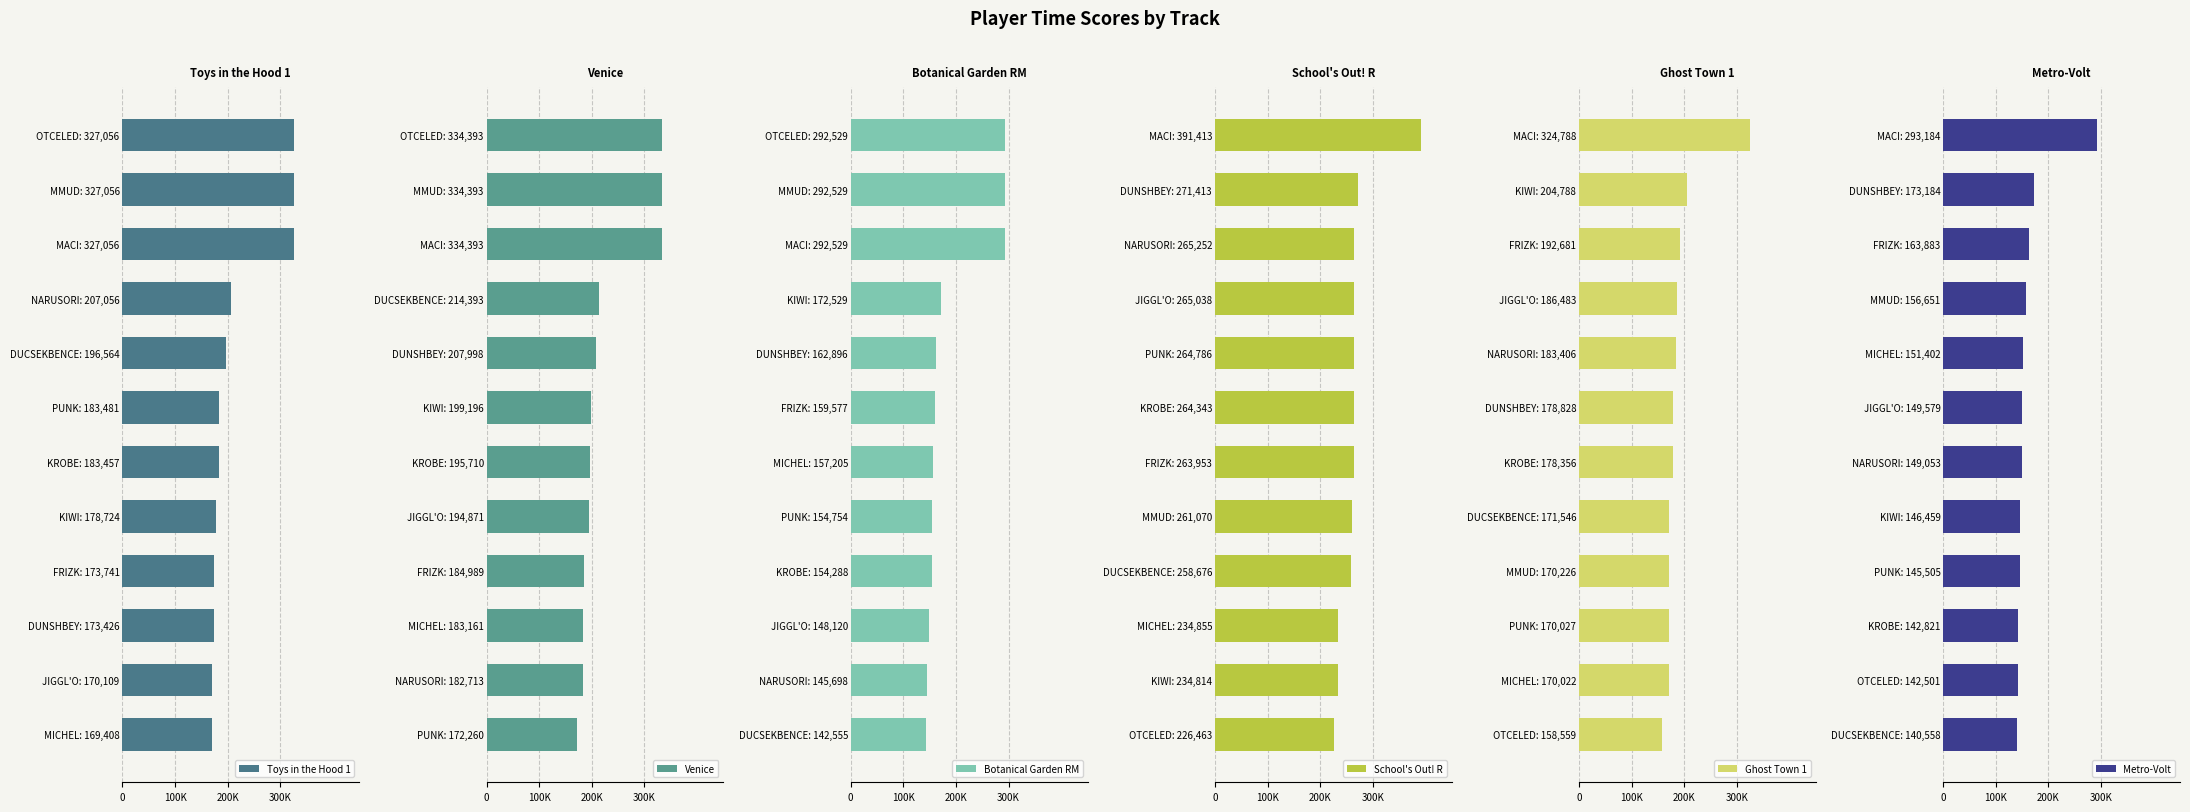

Between PUNK: 183,481 and MICHEL: 169,408, which is larger?

PUNK: 183,481